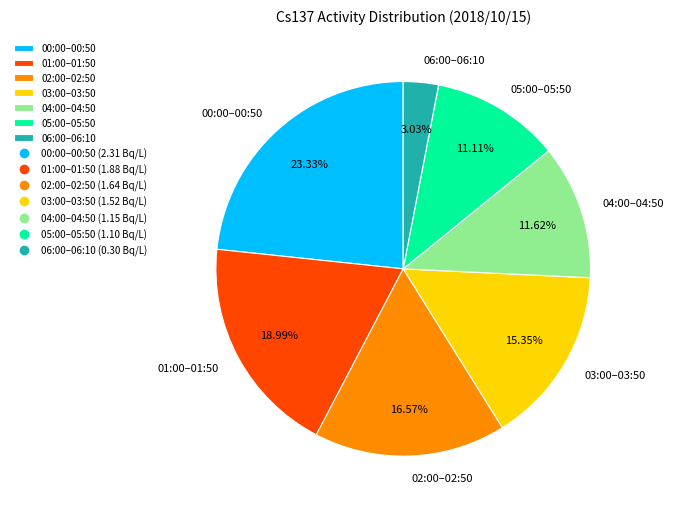

How many slices are in this pie chart?

7